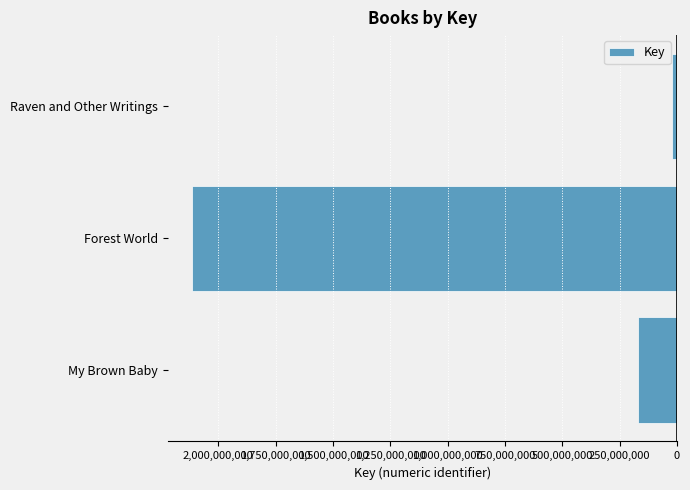

How many categories are shown in the chart?

3